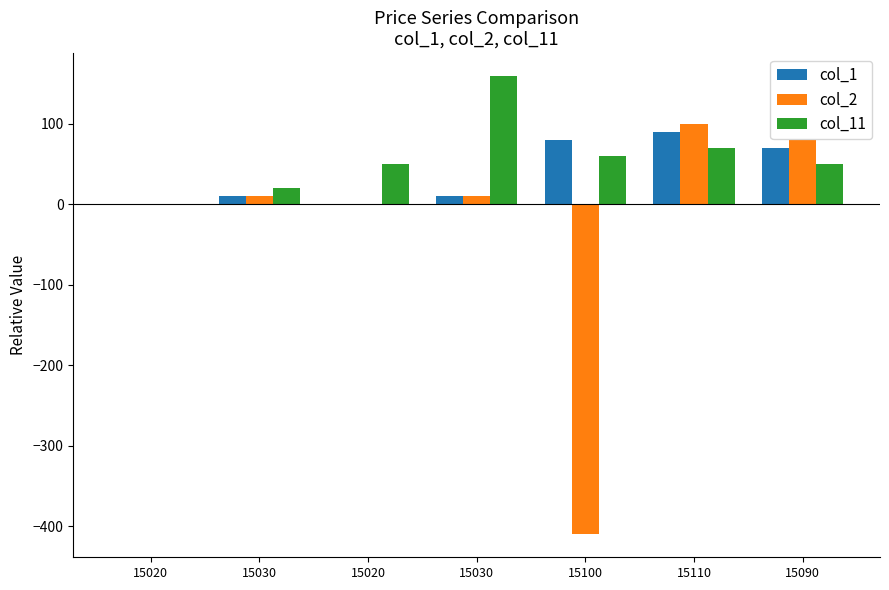

What are all the series names shown in the legend?

col_1, col_2, col_11